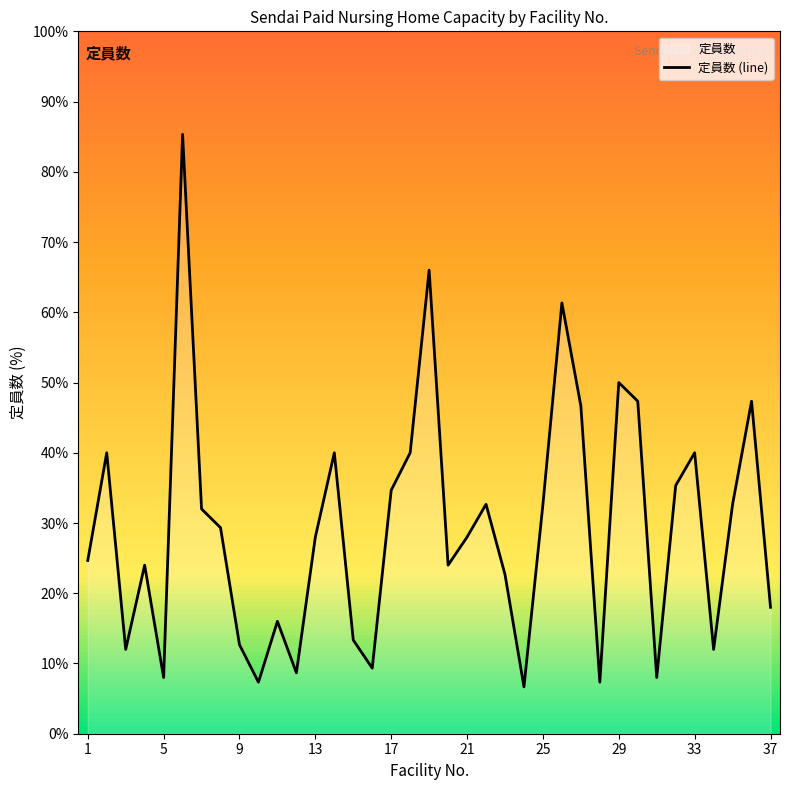

How many categories are shown in the chart?

37